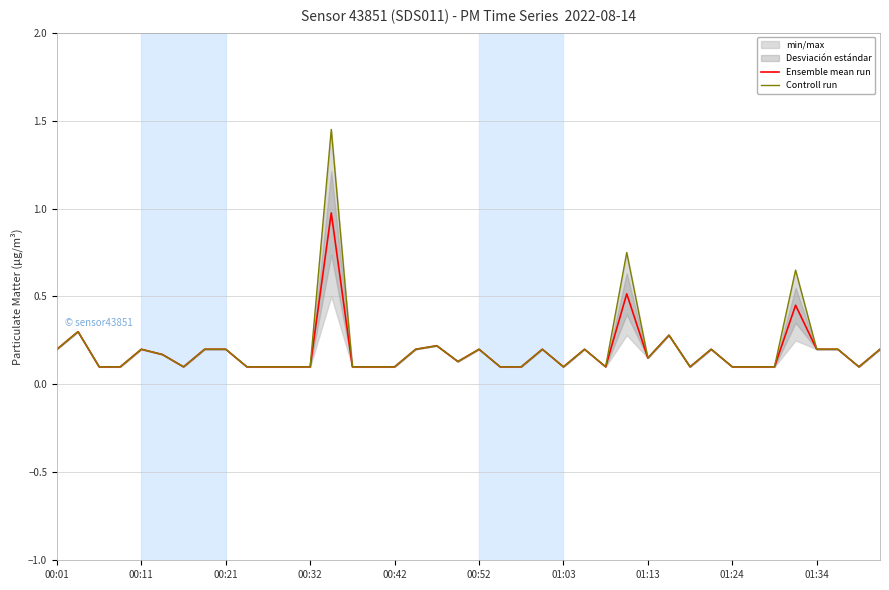

What is the highest value of the Controll run series?

1.4